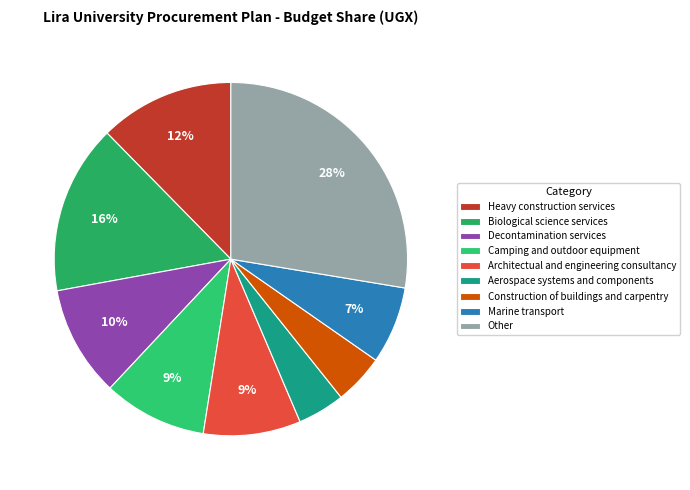

To the nearest percent, what is the combined percentage of Heavy construction services and Decontamination services?

22%